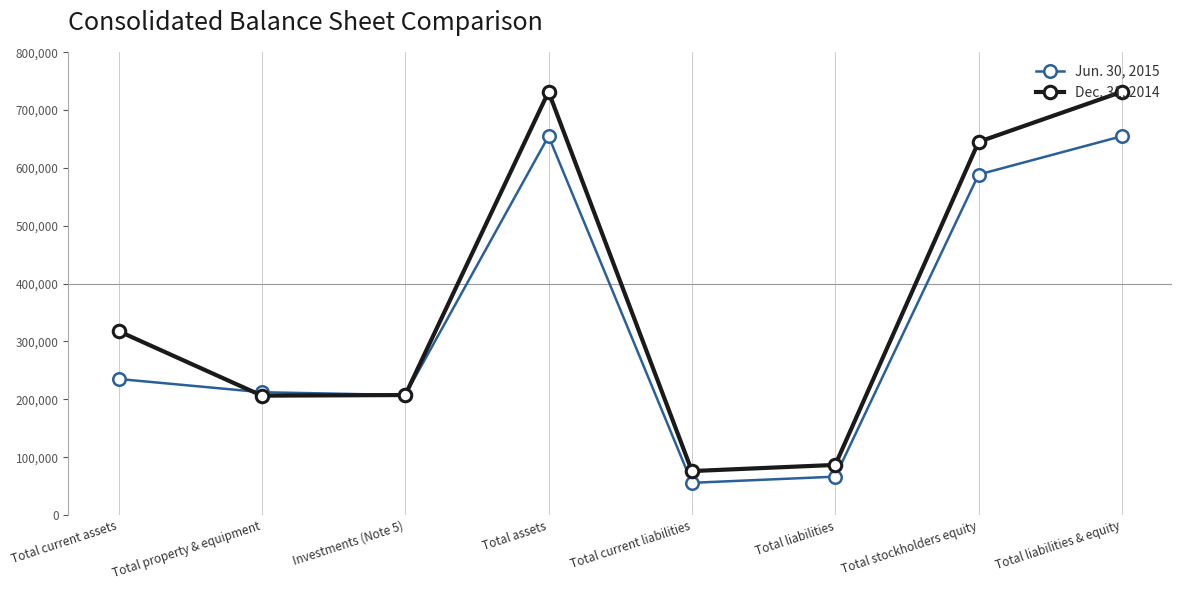

What is the maximum value for Jun. 30, 2015?

654874